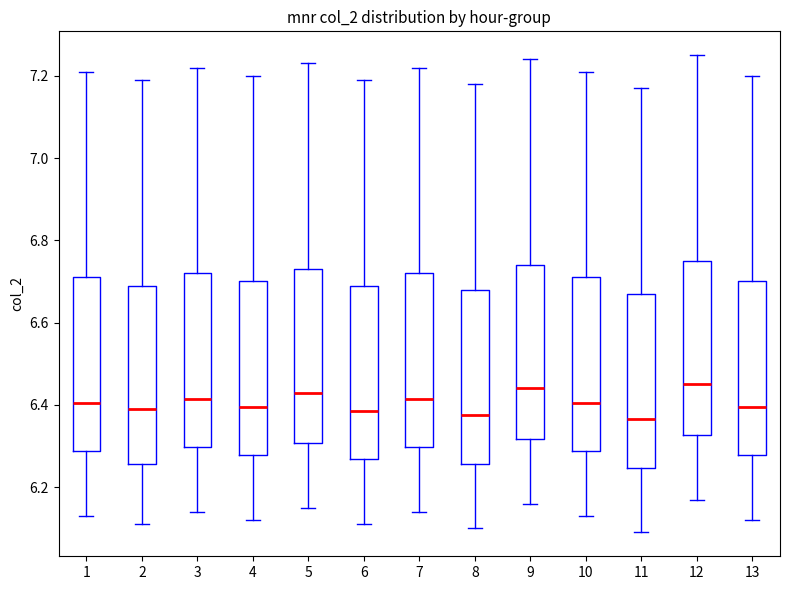

Reading left to right, transcribe this box plot: for each box, give where its median line is, the range the box spans, and where its two whiskers end, as read against the y-axis. The values are not printed on the chart, so give them approximately, as read against the axis.

1: median 6.40, box 6.28 to 6.72, whiskers 6.14 to 7.22
2: median 6.40, box 6.26 to 6.70, whiskers 6.12 to 7.20
3: median 6.42, box 6.30 to 6.72, whiskers 6.14 to 7.22
4: median 6.40, box 6.28 to 6.70, whiskers 6.12 to 7.20
5: median 6.44, box 6.30 to 6.74, whiskers 6.16 to 7.24
6: median 6.38, box 6.26 to 6.70, whiskers 6.12 to 7.20
7: median 6.42, box 6.30 to 6.72, whiskers 6.14 to 7.22
8: median 6.38, box 6.26 to 6.68, whiskers 6.10 to 7.18
9: median 6.44, box 6.32 to 6.74, whiskers 6.16 to 7.24
10: median 6.40, box 6.28 to 6.72, whiskers 6.14 to 7.22
11: median 6.36, box 6.24 to 6.68, whiskers 6.10 to 7.18
12: median 6.46, box 6.32 to 6.76, whiskers 6.18 to 7.26
13: median 6.40, box 6.28 to 6.70, whiskers 6.12 to 7.20